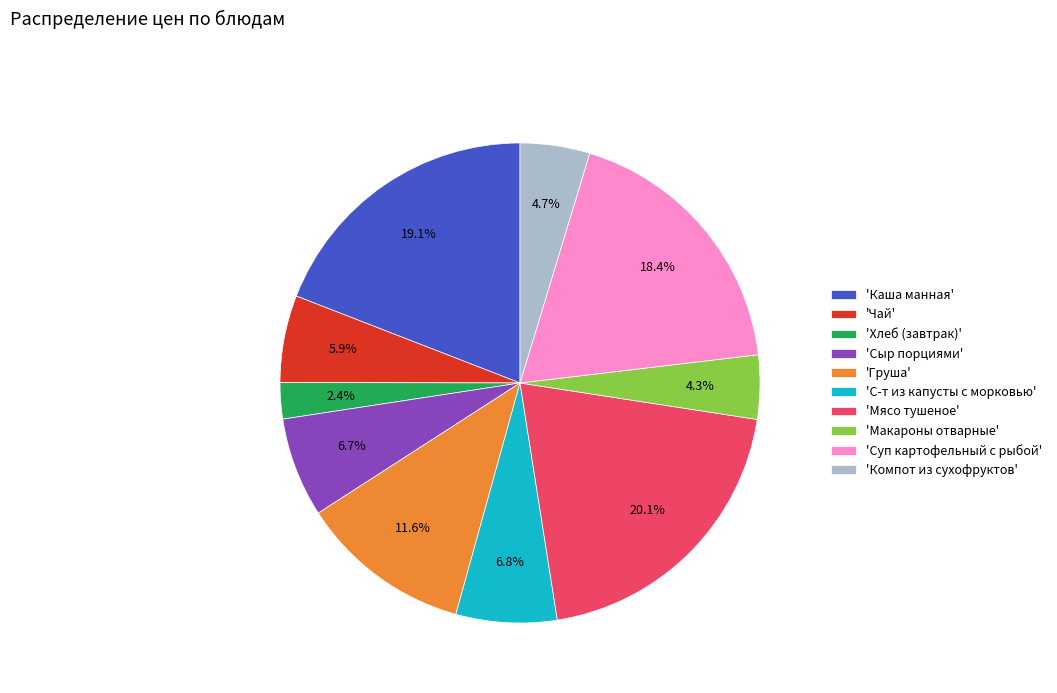

Is there any slice that represents more than half of the pie?

No